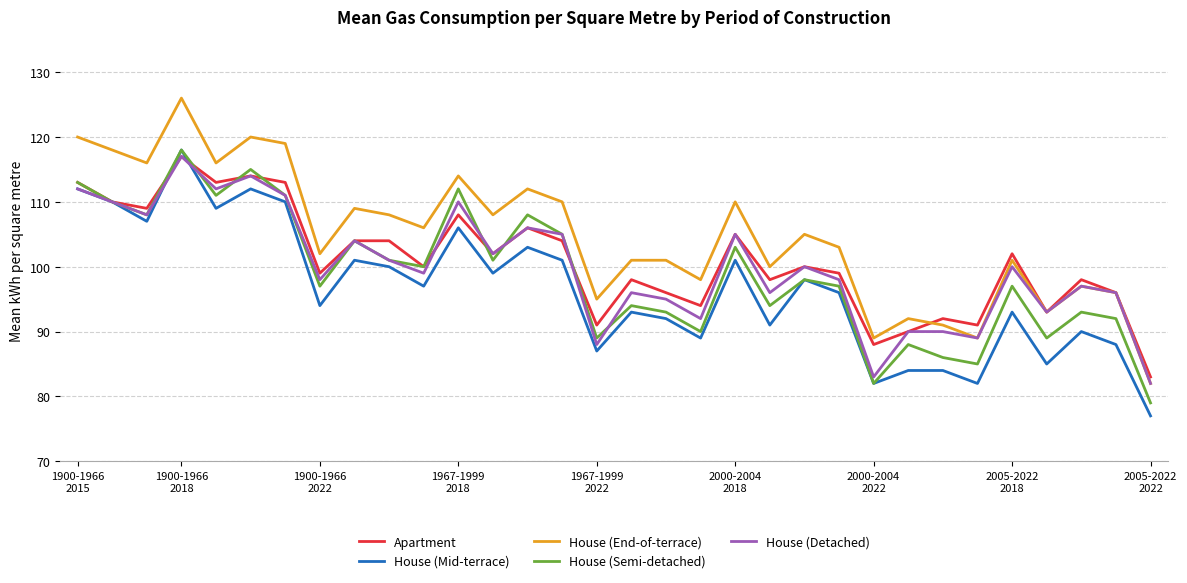

Which series has the largest total across all categories?

House (End-of-terrace)